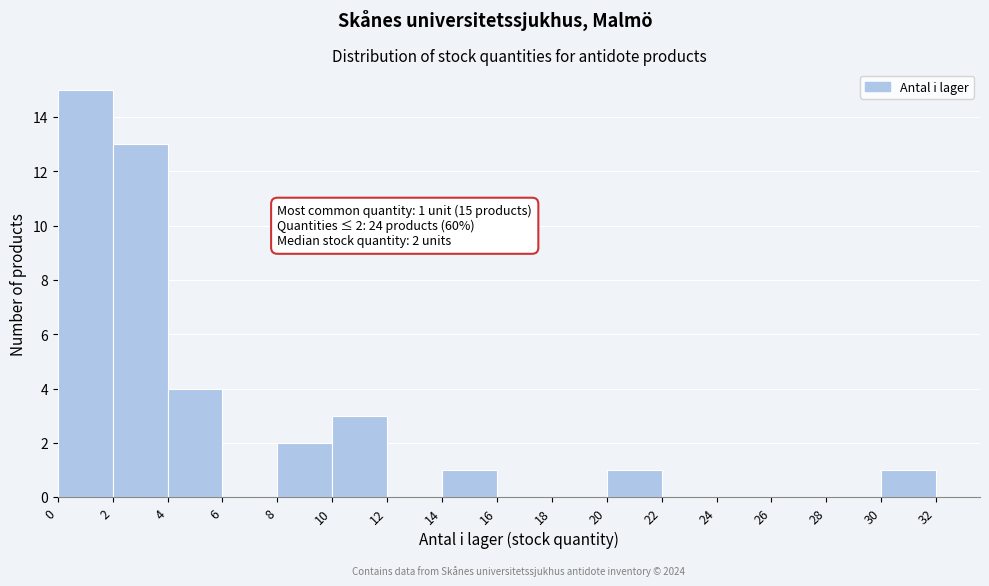

Over which range of the x-axis is the bar tallest?

0 to 2